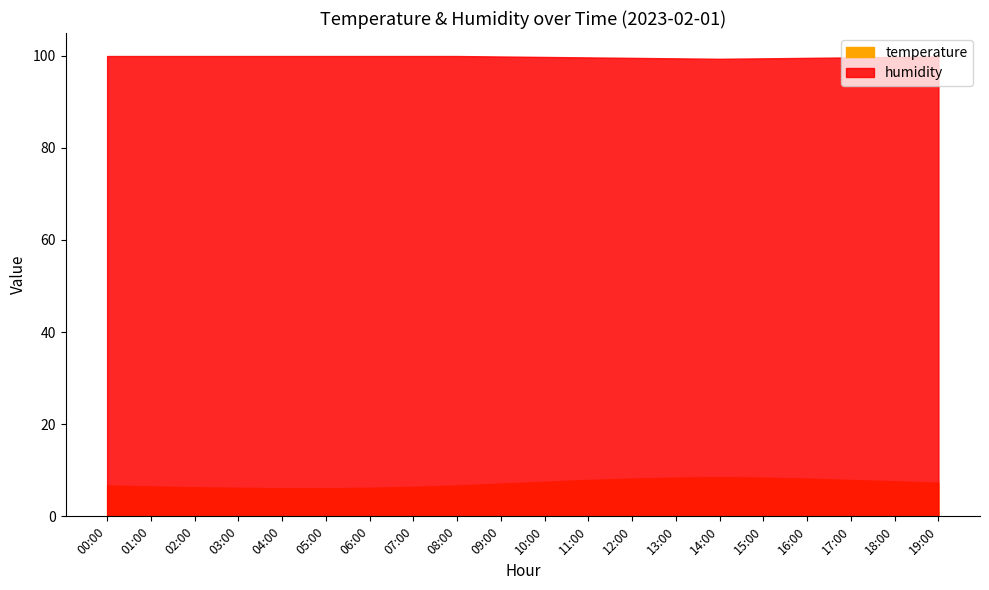

Reading right to left, transcribe all the data shown in this chart.

temperature: 7.3	7.6	7.9	8.2	8.4	8.5	8.4	8.2	7.9	7.5	7.1	6.7	6.4	6.2	6.1	6.1	6.2	6.3	6.5	6.7
humidity: 99.8	99.7	99.6	99.5	99.4	99.3	99.4	99.5	99.6	99.7	99.8	99.9	99.9	99.9	99.9	99.9	99.9	99.9	99.9	99.9